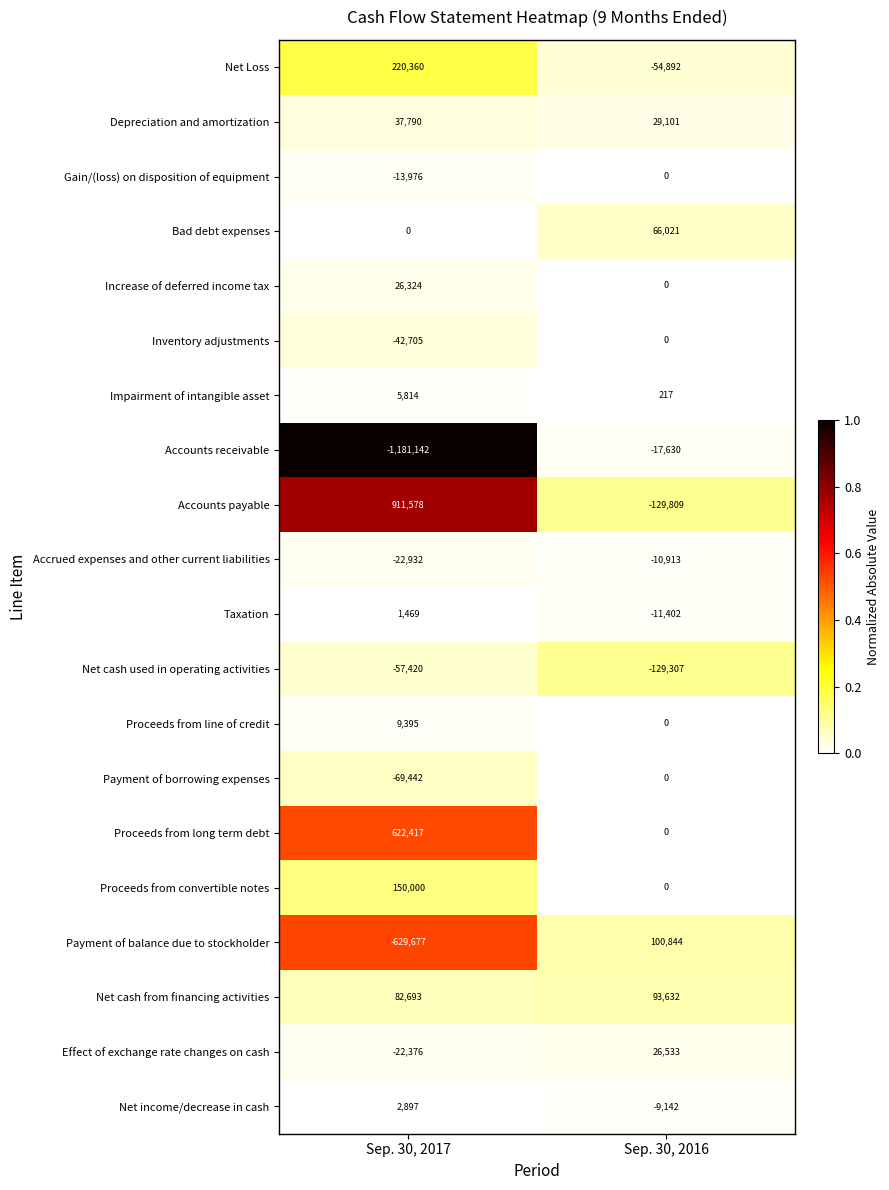

The value of Proceeds from line of credit at Sep. 30, 2016 is 5838. True or false?

False